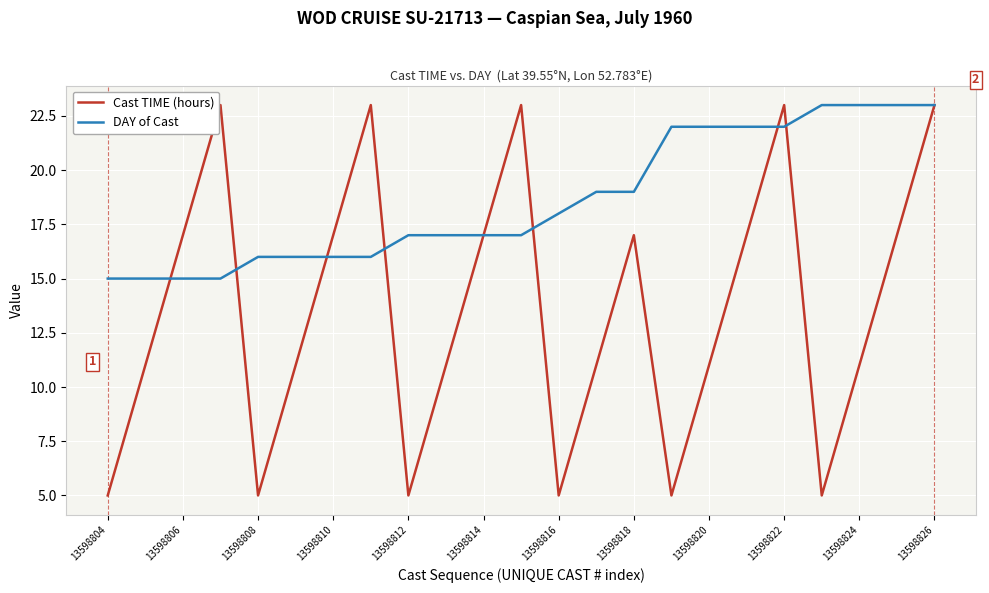

How many interior local valleys does the Cast TIME (hours) series have?

5